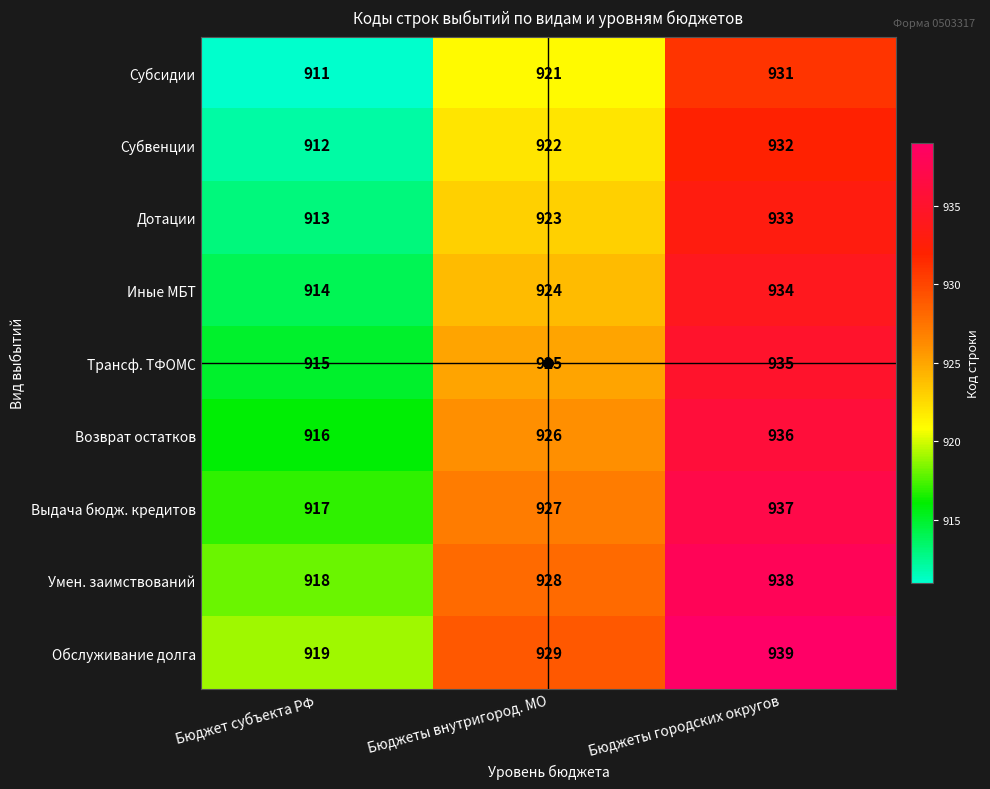

What is the total value across all series at Бюджеты внутригород. МО?

8325